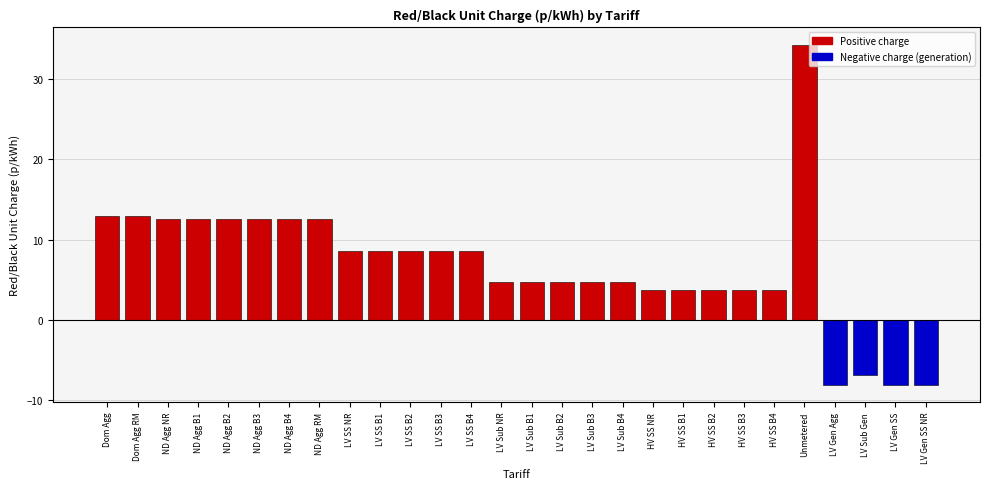

Reading left to right, transcribe all the data shown in this chart.

Dom Agg=13.0	Dom Agg RM=13.0	ND Agg NR=12.5	ND Agg B1=12.5	ND Agg B2=12.5	ND Agg B3=12.5	ND Agg B4=12.5	ND Agg RM=12.5	LV SS NR=8.5	LV SS B1=8.5	LV SS B2=8.5	LV SS B3=8.5	LV SS B4=8.5	LV Sub NR=4.7	LV Sub B1=4.7	LV Sub B2=4.7	LV Sub B3=4.7	LV Sub B4=4.7	HV SS NR=3.7	HV SS B1=3.7	HV SS B2=3.7	HV SS B3=3.7	HV SS B4=3.7	Unmetered=34.3	LV Gen Agg=-8.1	LV Sub Gen=-6.9	LV Gen SS=-8.1	LV Gen SS NR=-8.1